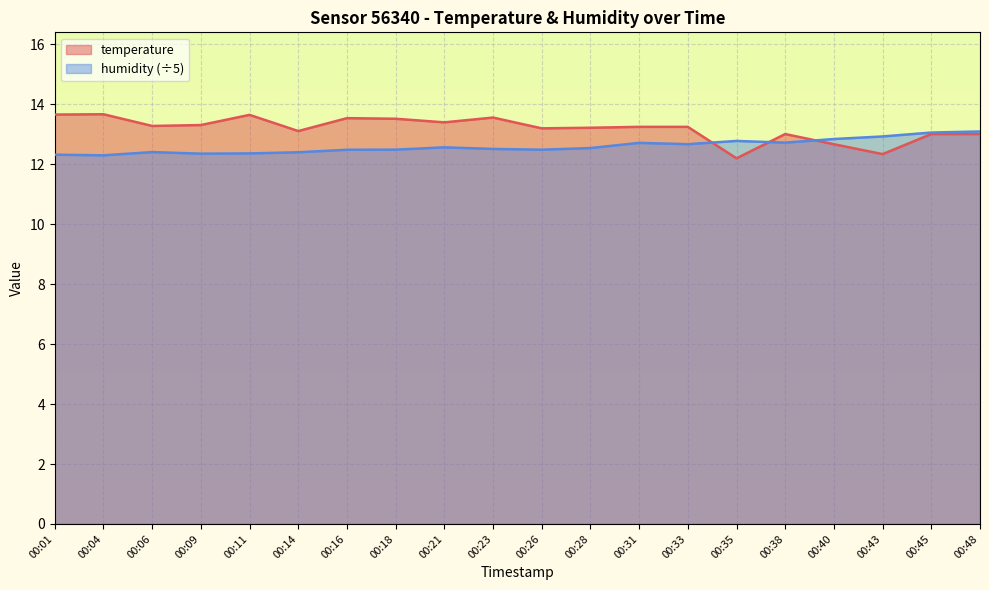

What is the average value of the humidity series?

12.6